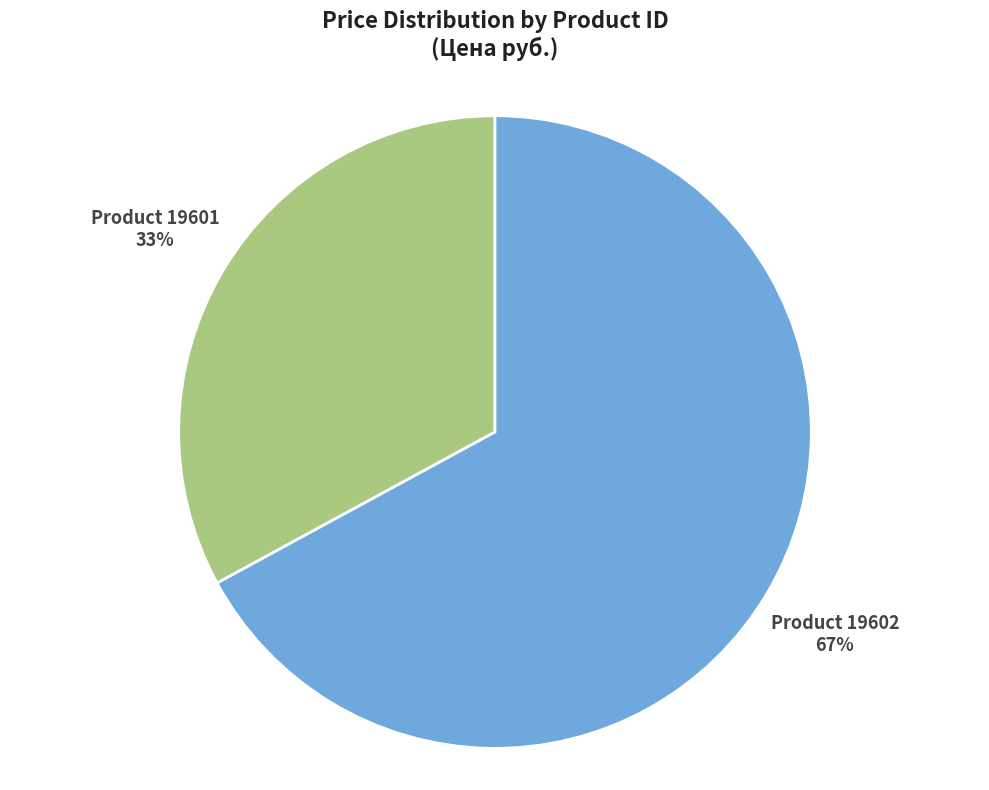

To the nearest percent, what is the average slice percentage?

50%